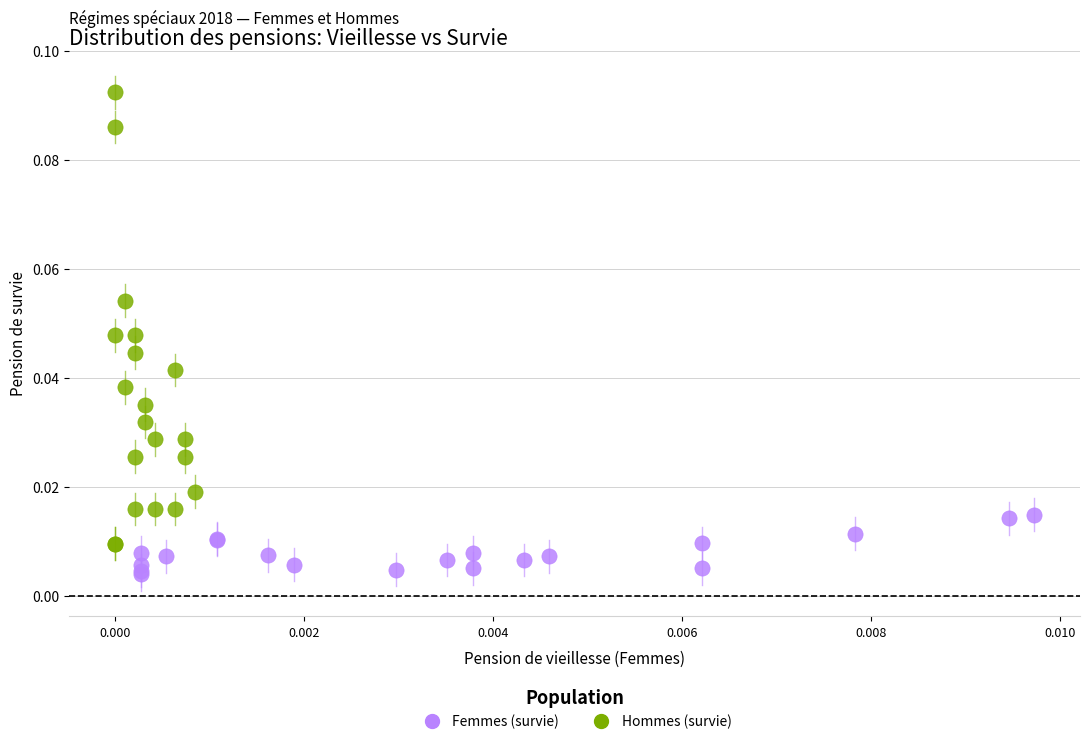

Which series has the largest Y range (max minus min)?

Hommes (survie)